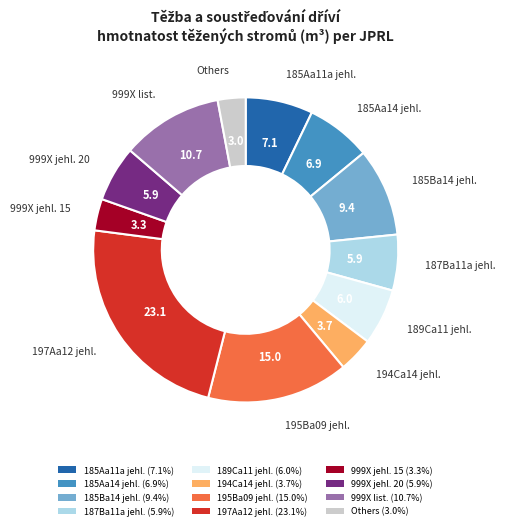

Is there any slice that represents more than half of the pie?

No